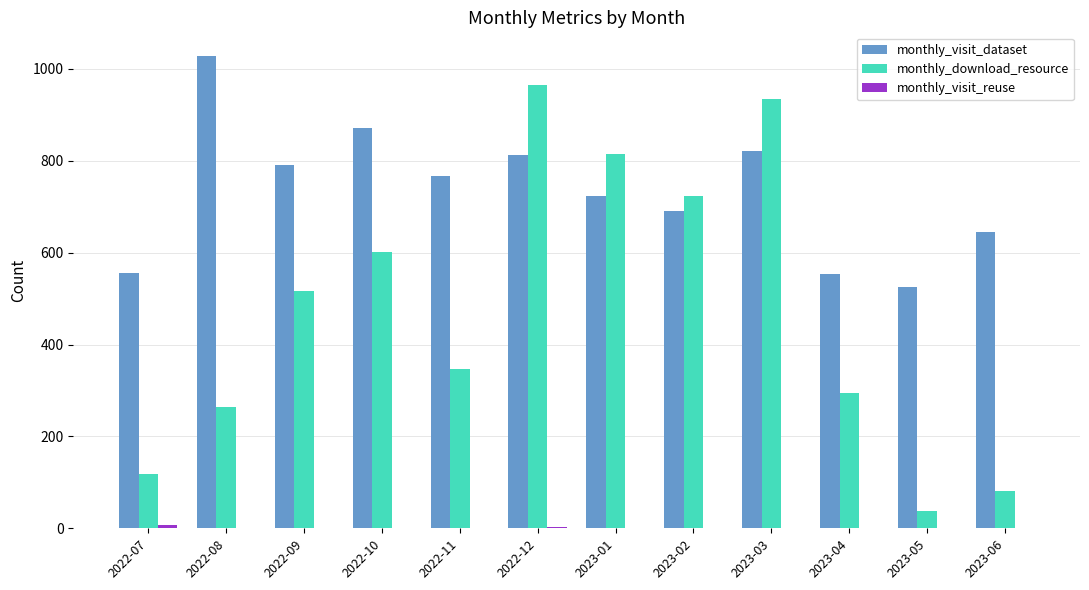

What is the maximum value shown in the chart?

1028